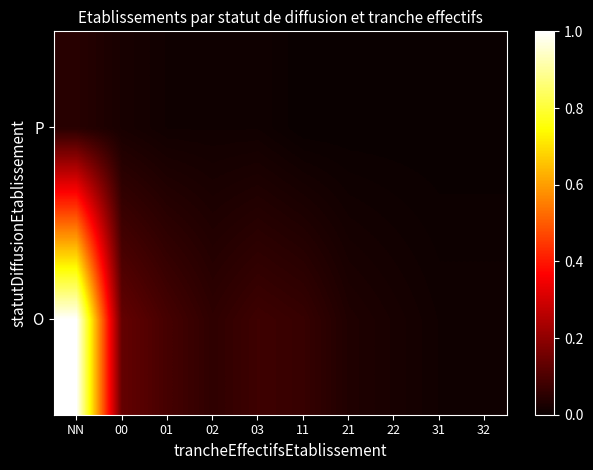

At how many categories does at least one series exceed 0?

10